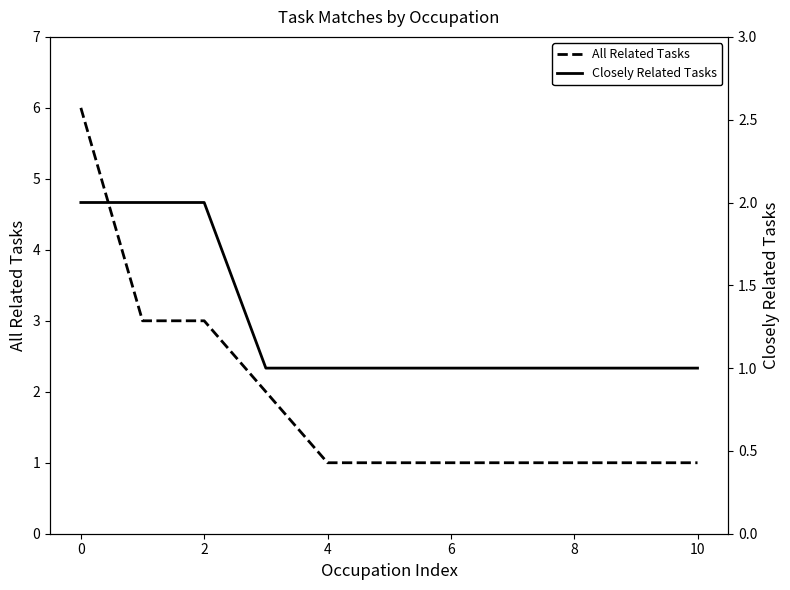

True or false: All Related Tasks and Closely Related Tasks intersect in this chart.

False